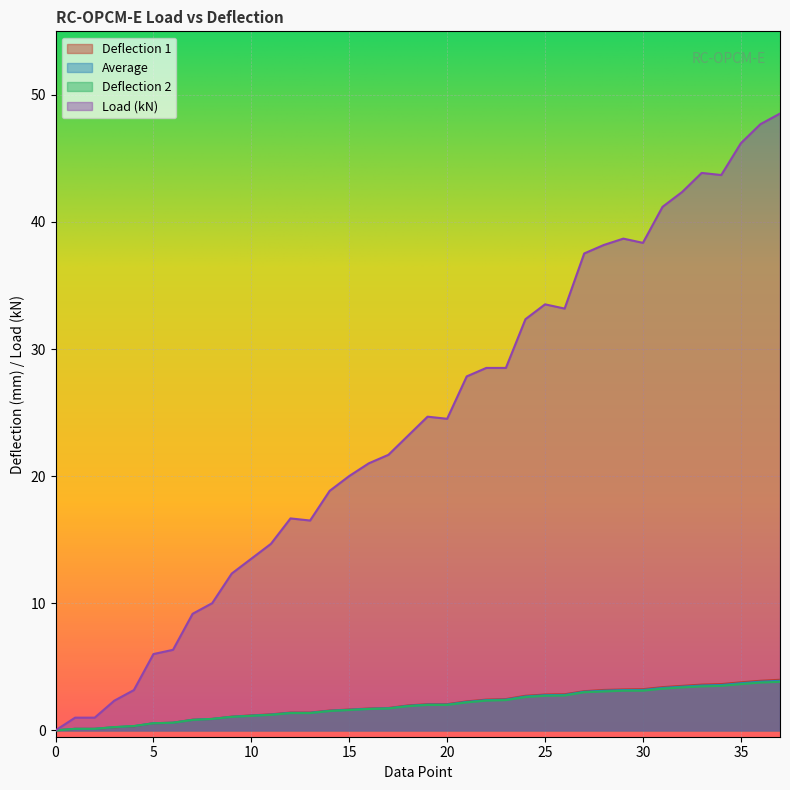

True or false: Average and Load (kN) intersect in this chart.

False